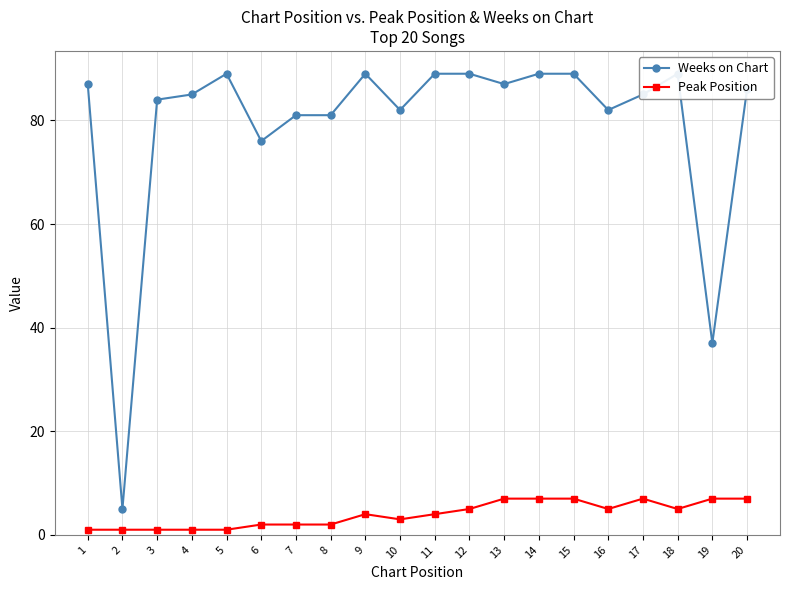

How many categories are shown in the chart?

20